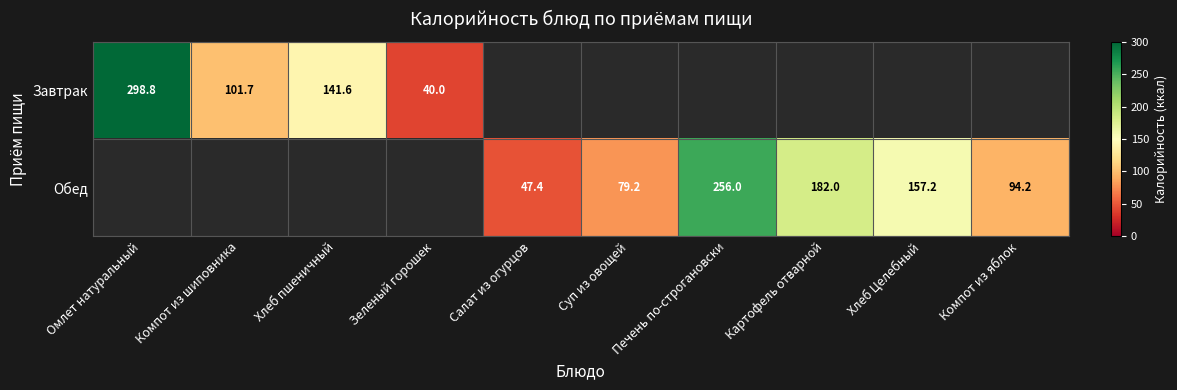

True or false: Обед has a value of 147.4 at Компот из яблок.

False